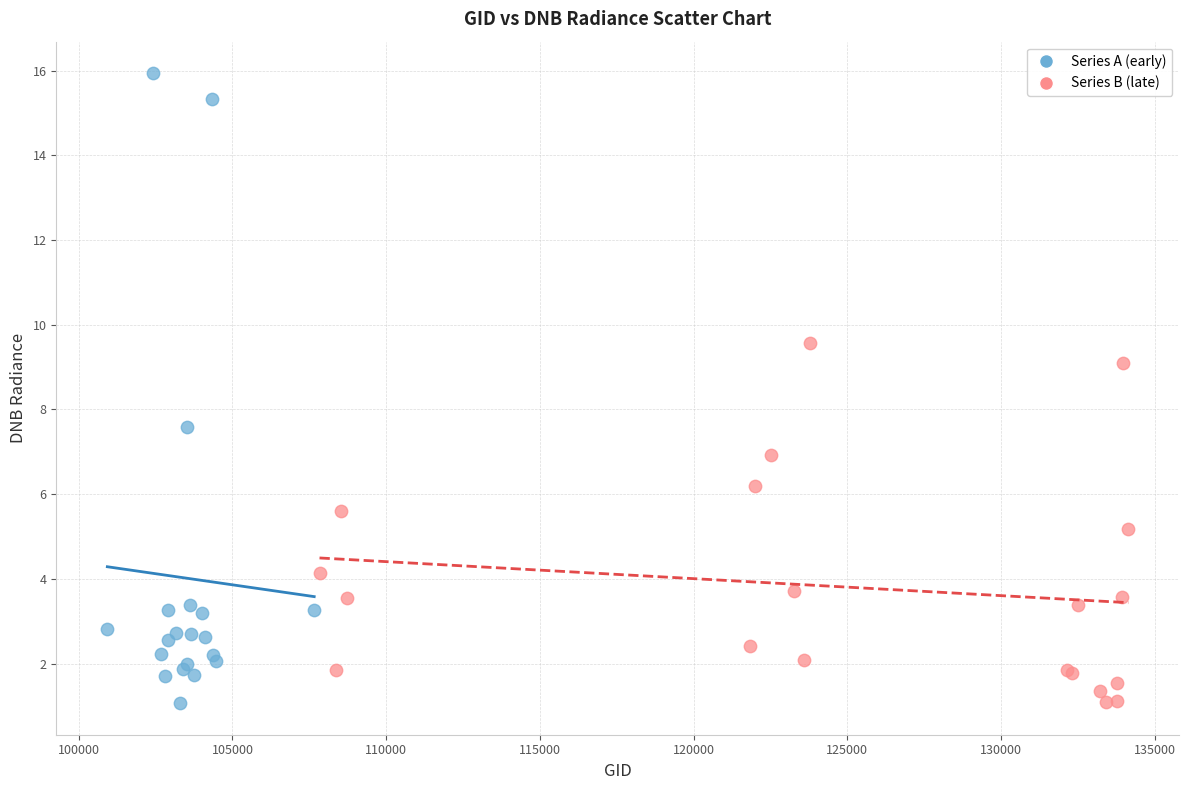

Which series has the widest spread of Y values?

Series A (early)